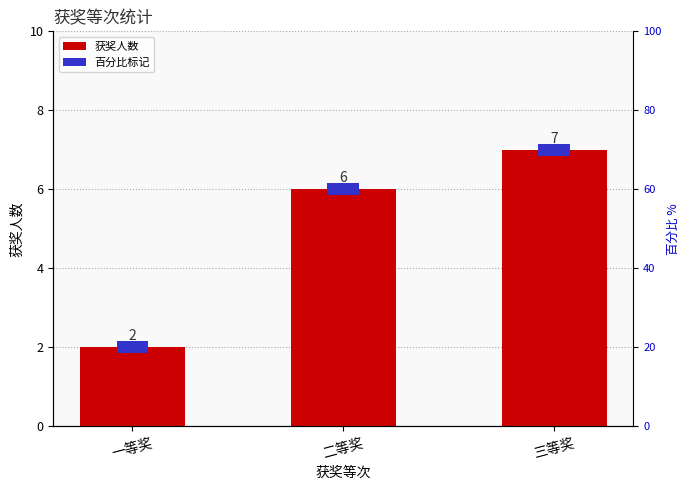

The value at 三等奖 is 7. True or false?

True